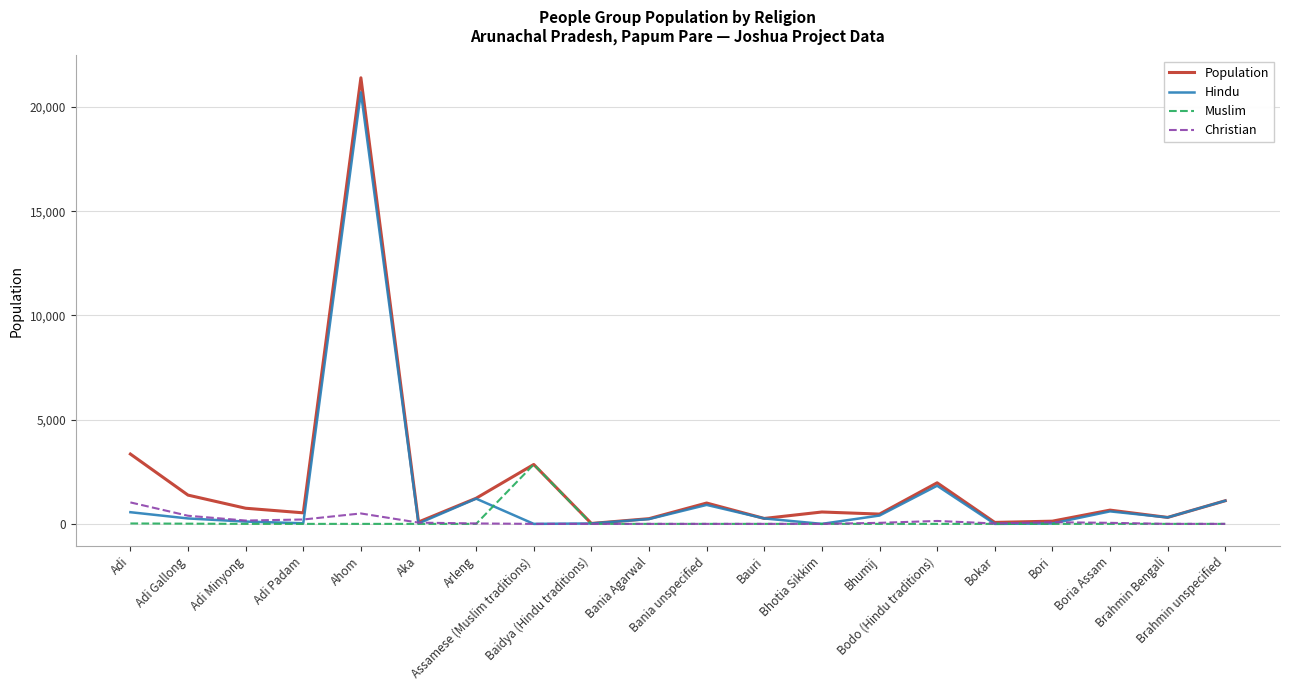

What is the sum of all Population values?

38400